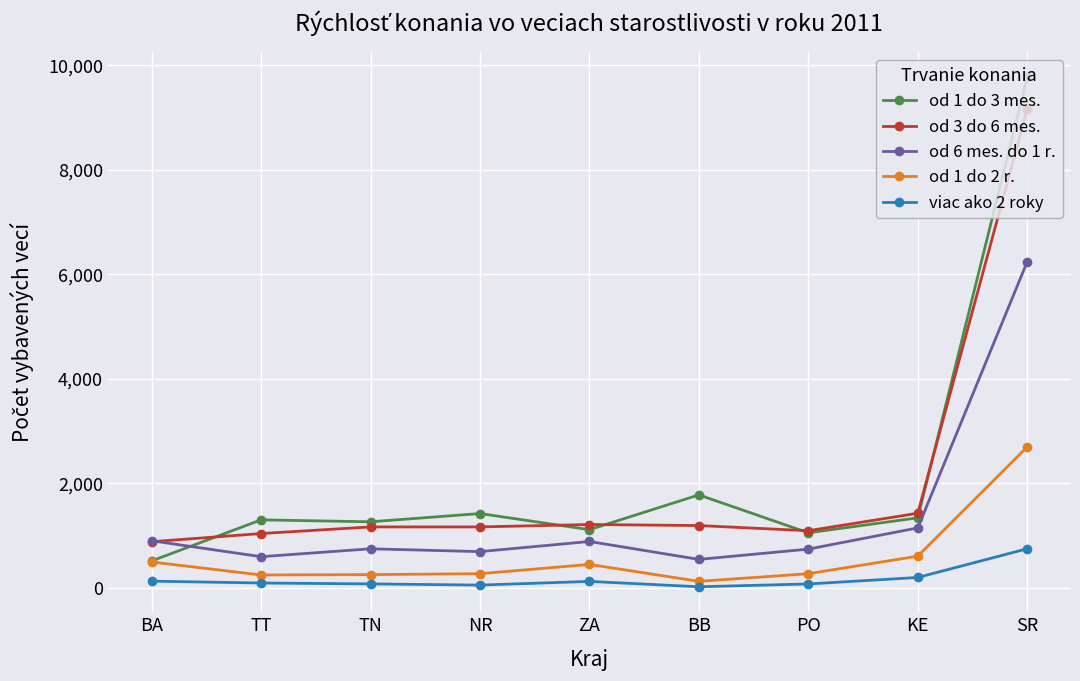

True or false: od 1 do 2 r. and od 6 mes. do 1 r. cross at least once.

False